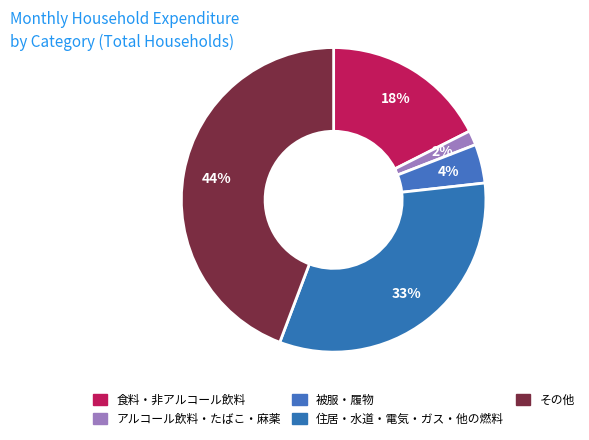

The 住居・水道・電気・ガス・他の燃料 slice represents 33% of the pie. True or false?

True